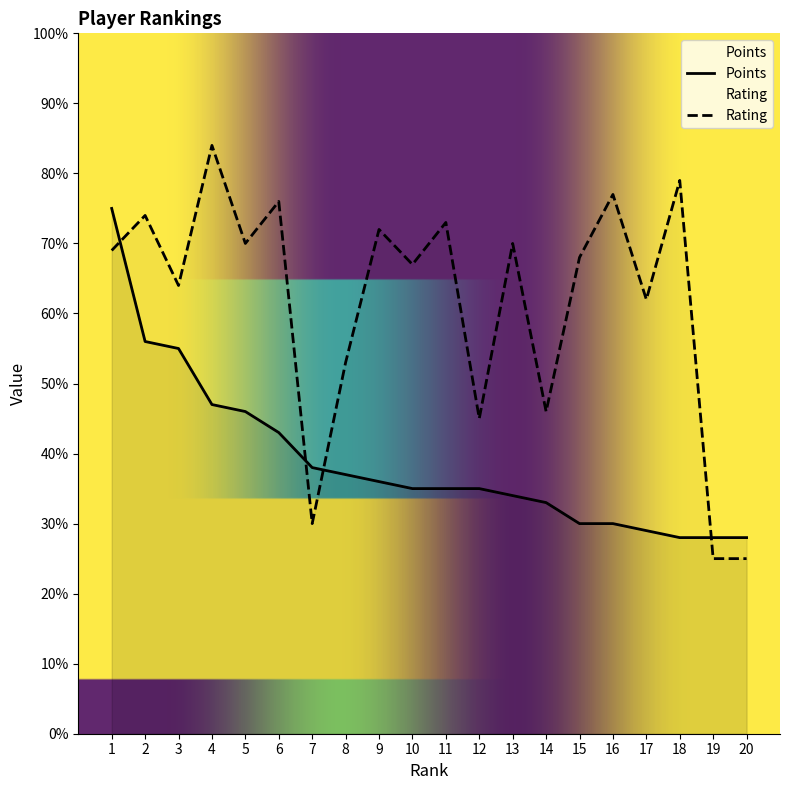

Read the Rating value at 6.

76